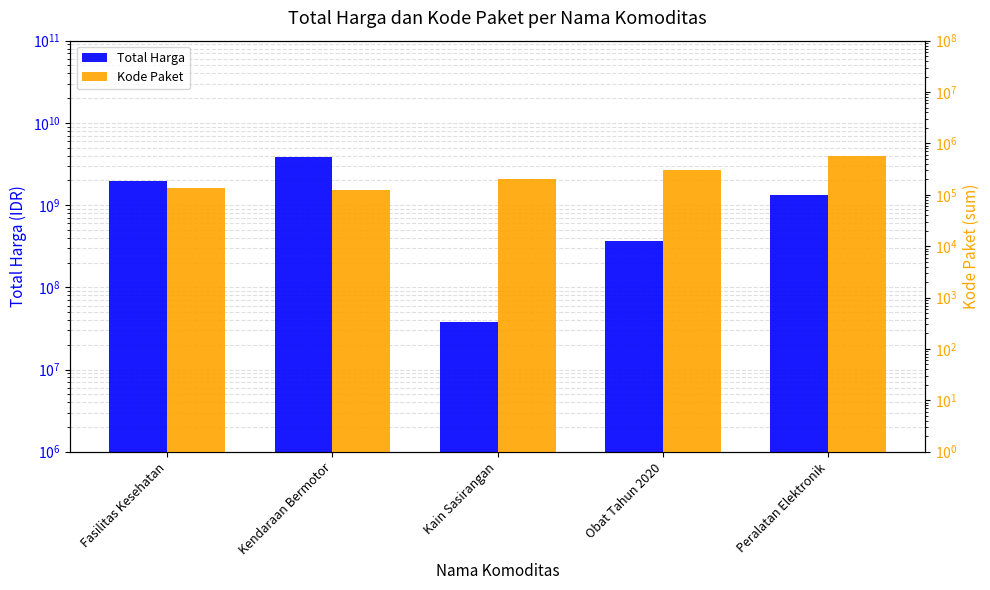

What is the sum of the Total Harga values at Kain Sasirangan and Obat Tahun 2020?

402121110